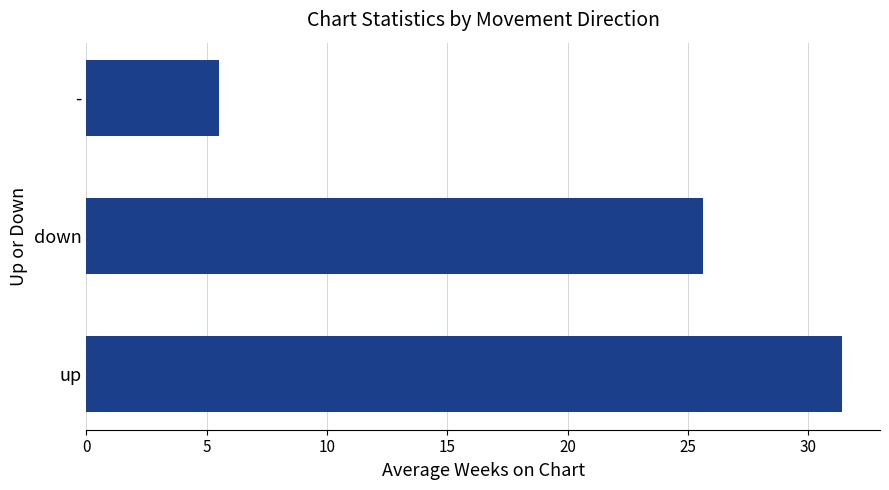

What is the approximate value at up?

31.4